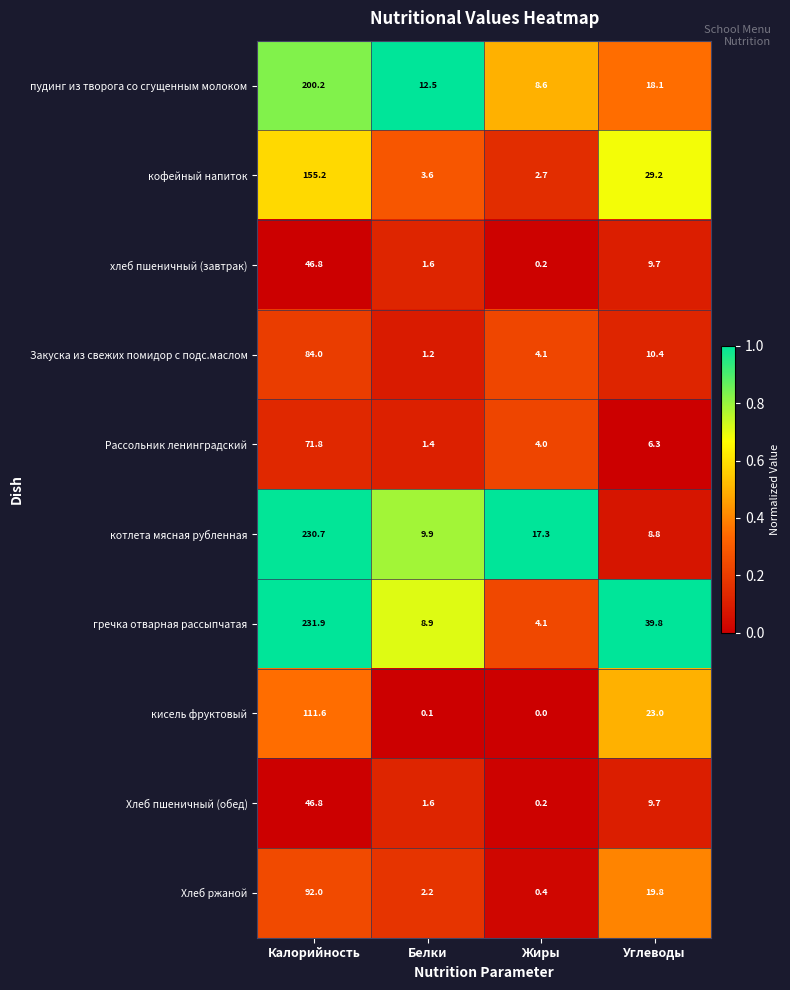

The value of котлета мясная рубленная at Калорийность is 230.7. True or false?

True